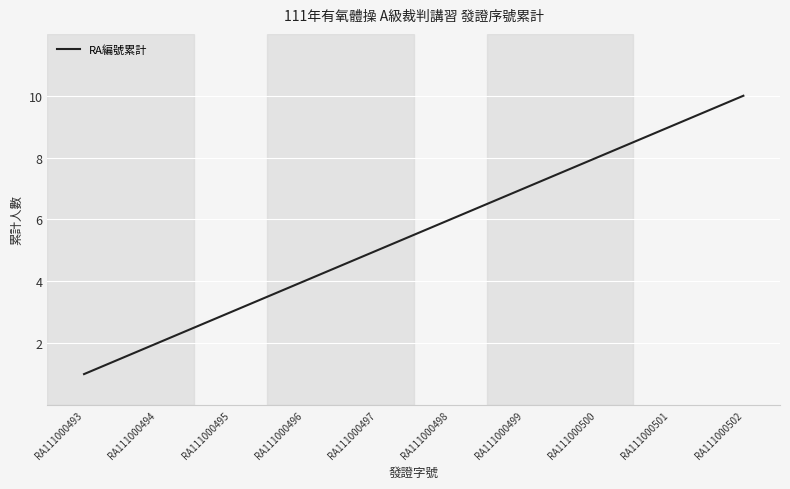

At which category does the chart reach its peak across all series?

RA111000502